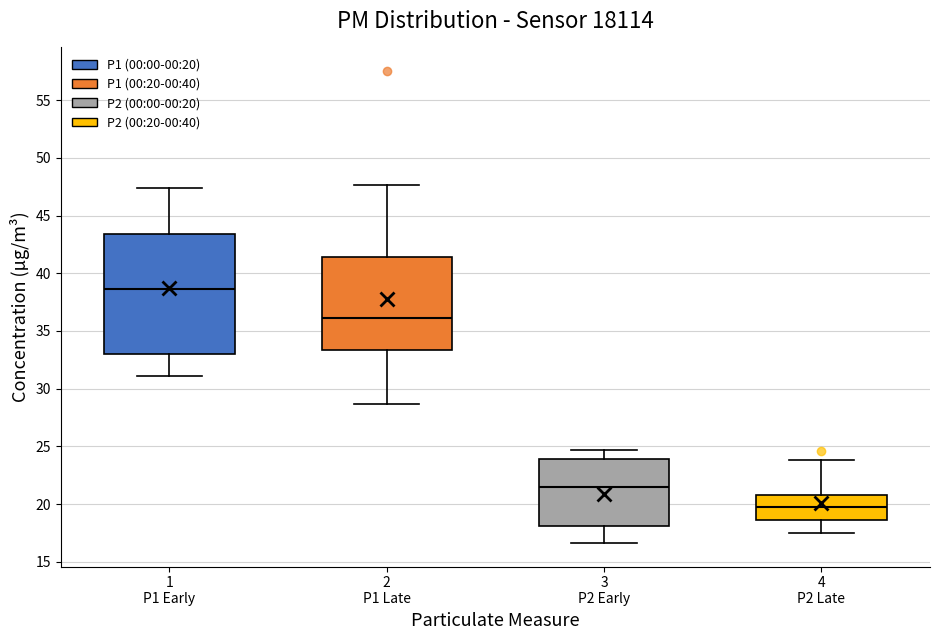

Comparing the boxes themselves (not the whiskers), which one is the tallest?

1 P1 Early